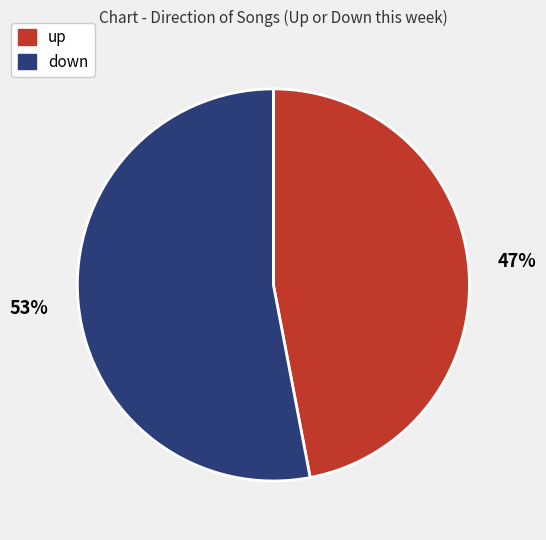

What percentage is the down slice, to the nearest percent?

53%